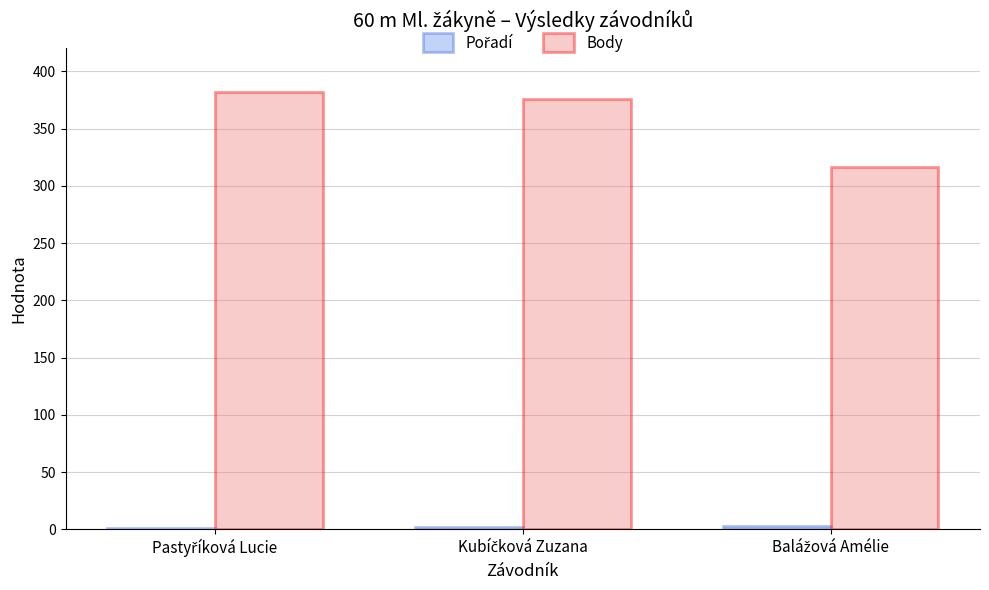

What is the sum of all Body values?

1074